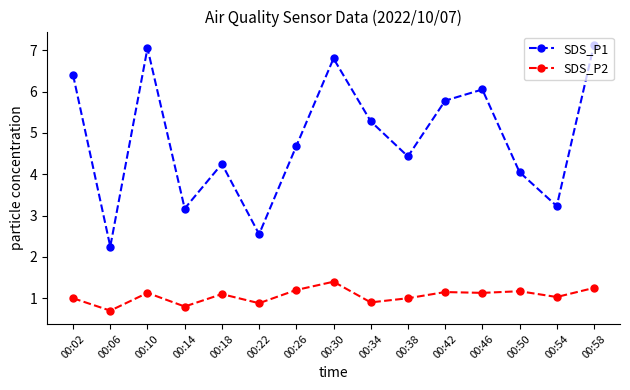

Where is SDS_P1 nearest to the value 4?

00:50